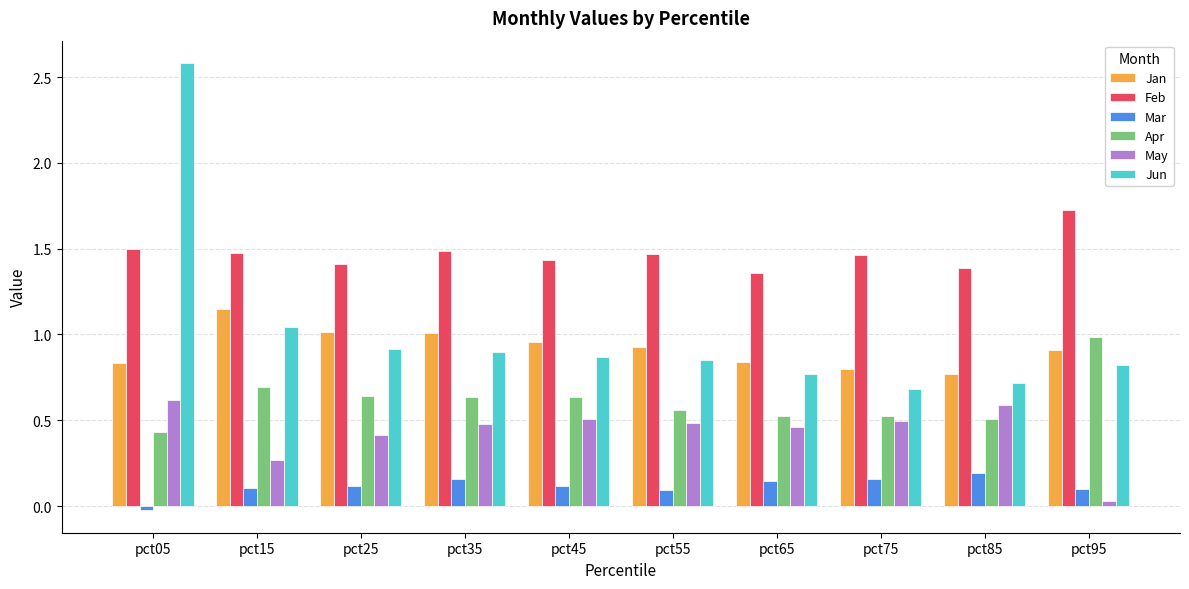

Which series has the largest range (max minus min)?

Jun